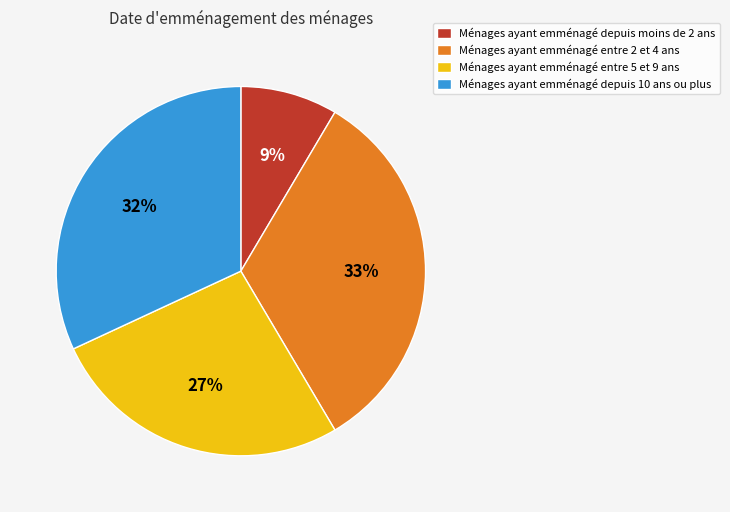

Rank the categories by value from lowest to highest.

Ménages ayant emménagé depuis moins de 2 ans, Ménages ayant emménagé entre 5 et 9 ans, Ménages ayant emménagé depuis 10 ans ou plus, Ménages ayant emménagé entre 2 et 4 ans